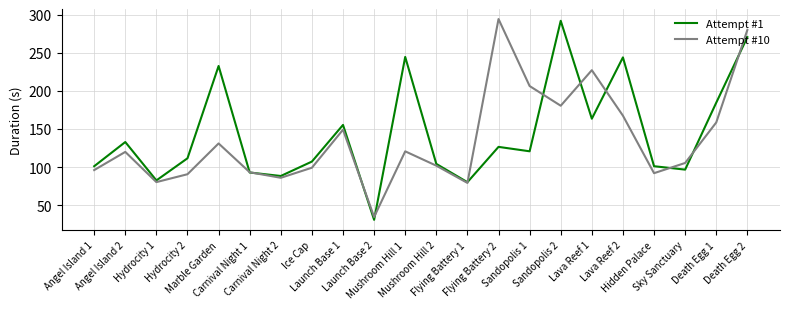

Rank the series at Hidden Palace from highest to lowest value.

Attempt #1, Attempt #10